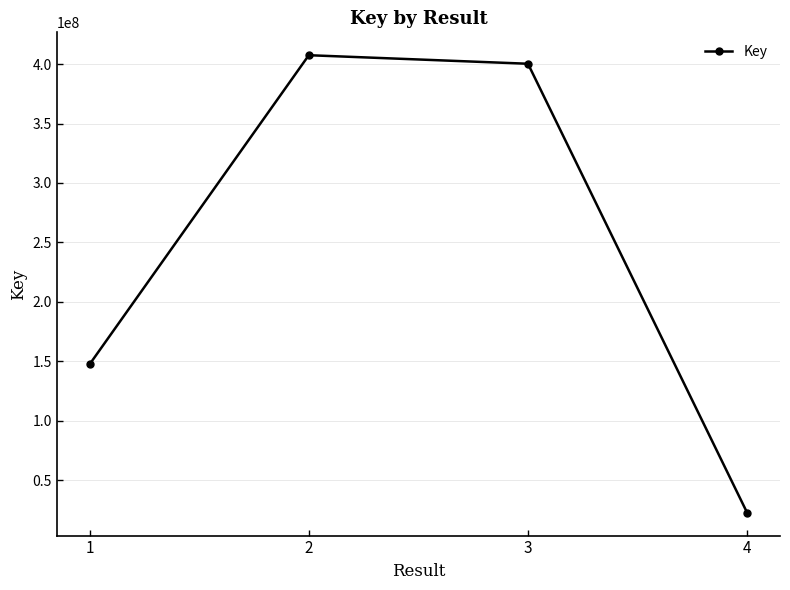

Does the chart display data point markers on the line(s)?

Yes